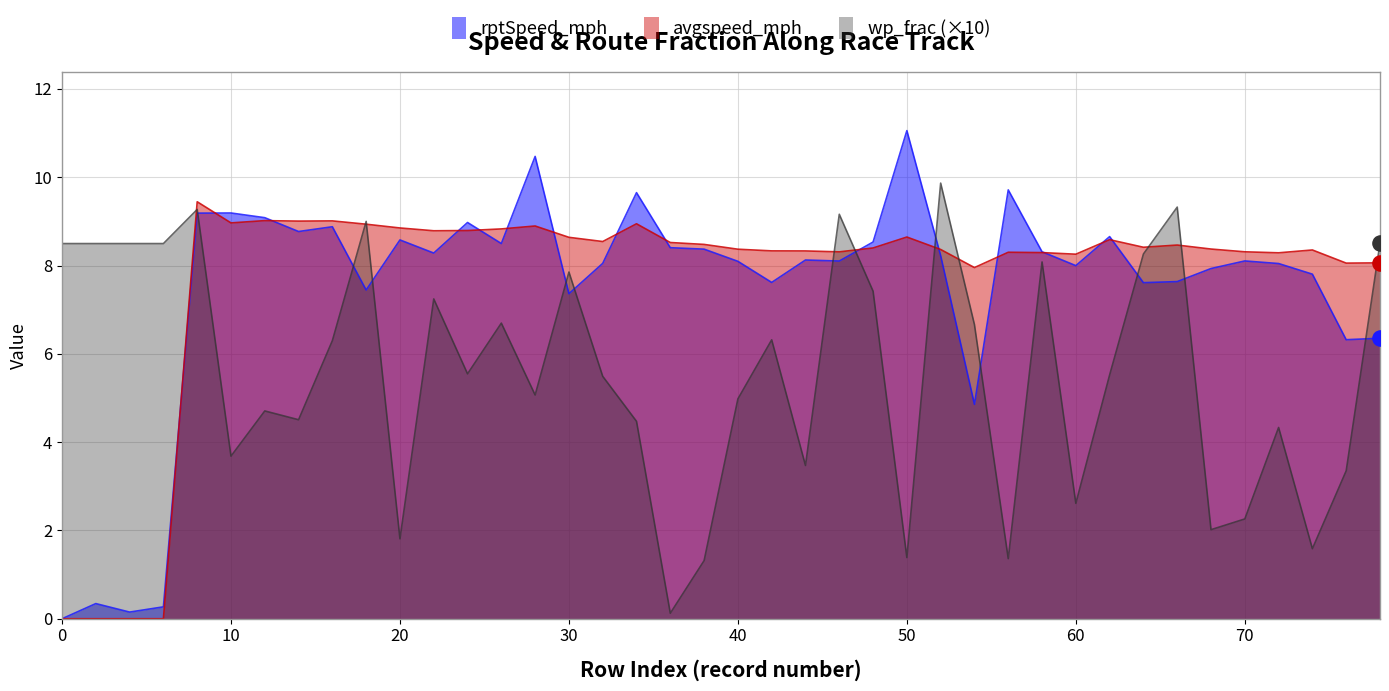

At how many categories does at least one series exceed 0?

40